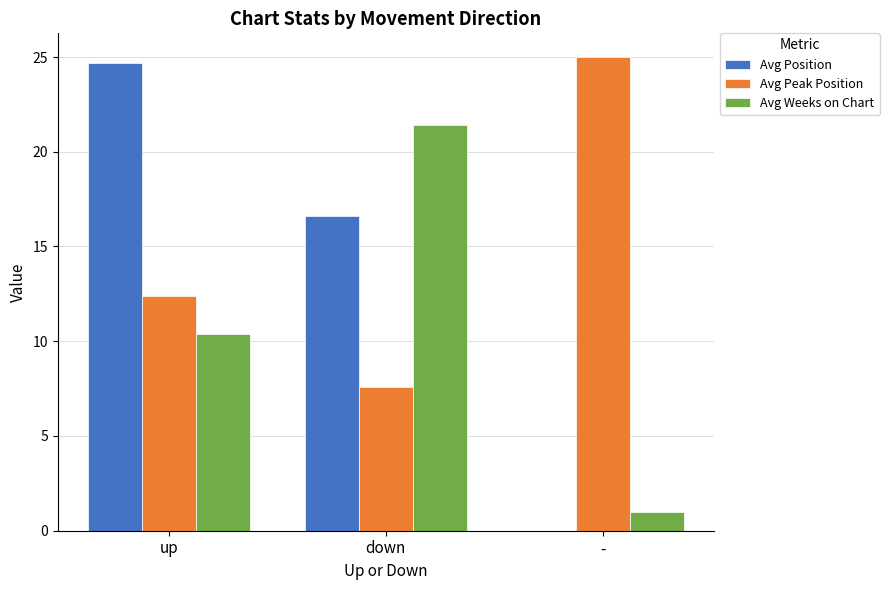

True or false: Avg Weeks on Chart has a value of 13.6 at up.

False